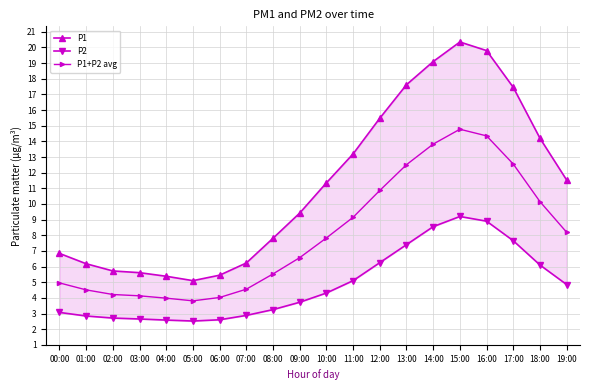

Does the chart display data point markers on the line(s)?

Yes